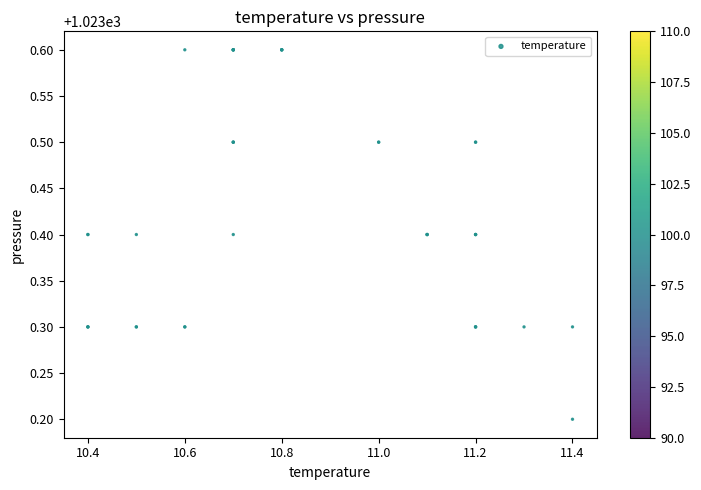

What Y value in the scatter plot is closest to 1023?

1023.2